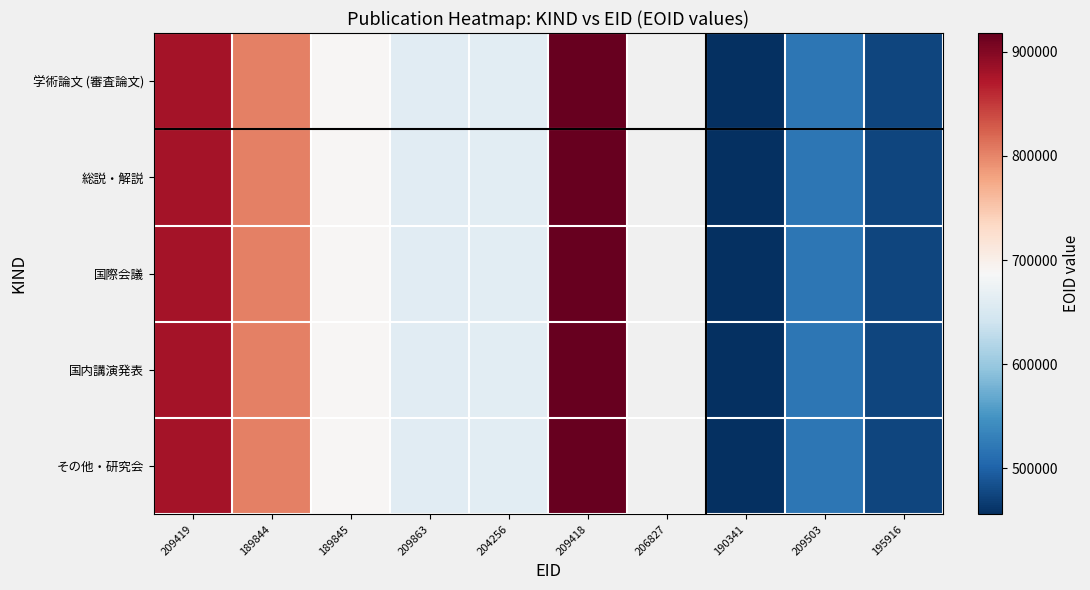

Which has a higher value, 209418 or 189844?

209418